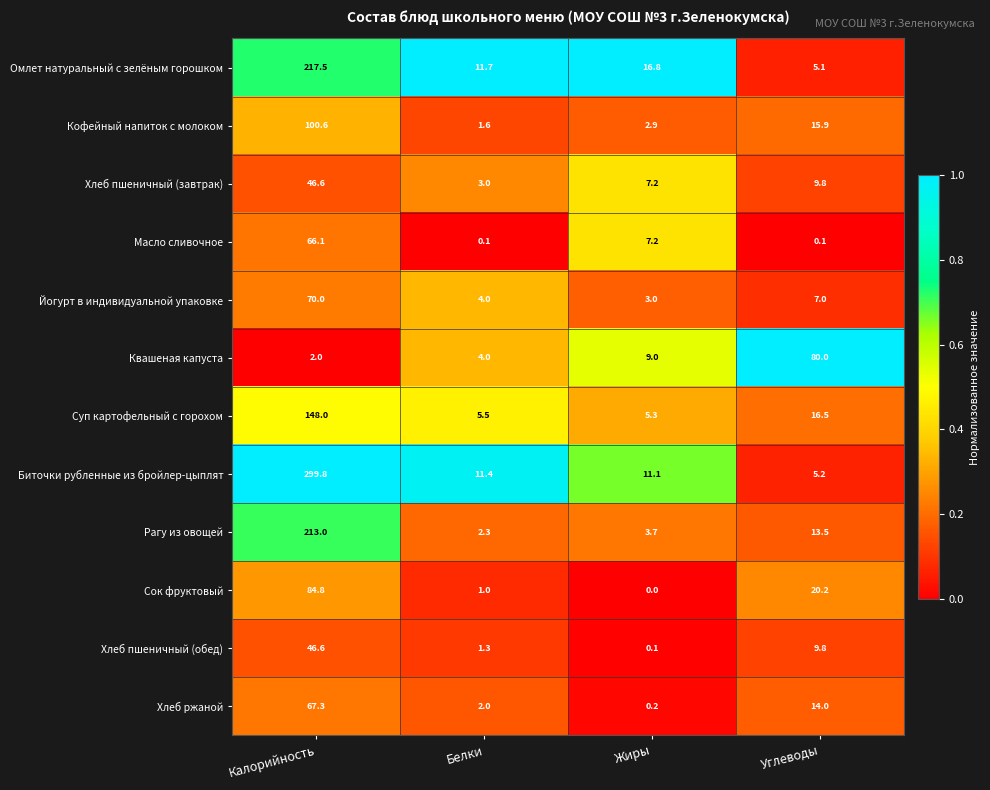

What is the maximum value shown in the chart?

299.8